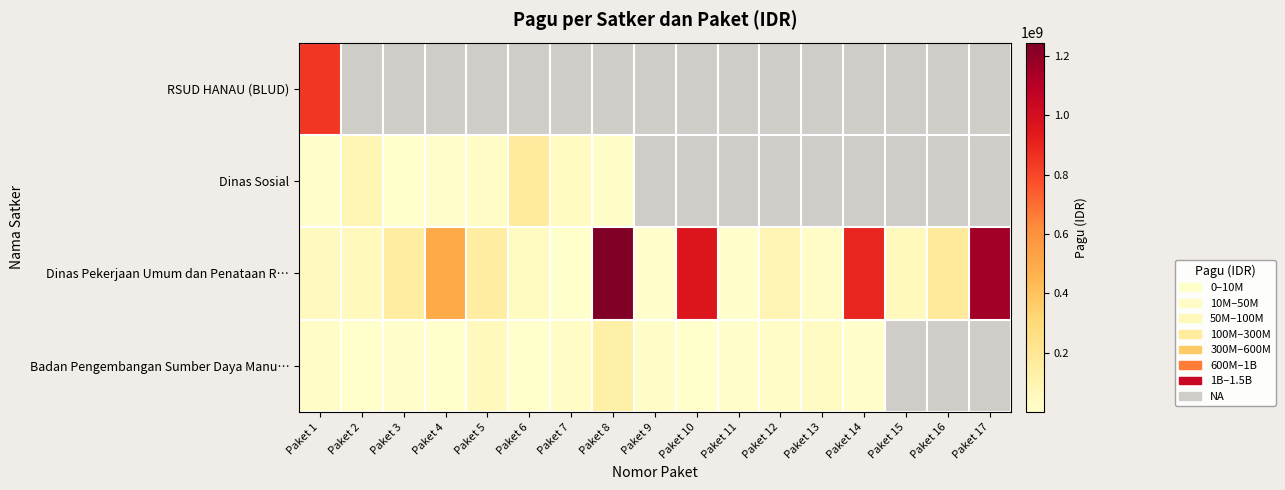

Is the value of Badan Pengembangan Sumber Daya Manu… at Paket 5 greater than the value of Dinas Pekerjaan Umum dan Penataan R… at Paket 11?

Yes